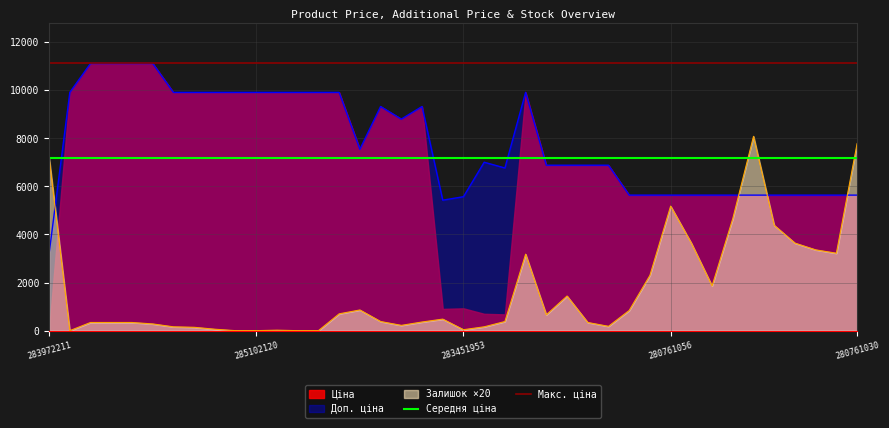

True or false: Доп. ціна has a value of 6879.5 at 280941856.

True